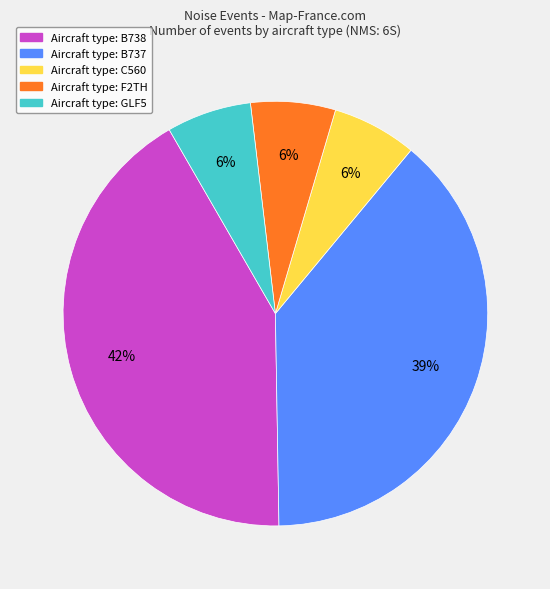

To the nearest percent, what is the average slice percentage?

20%